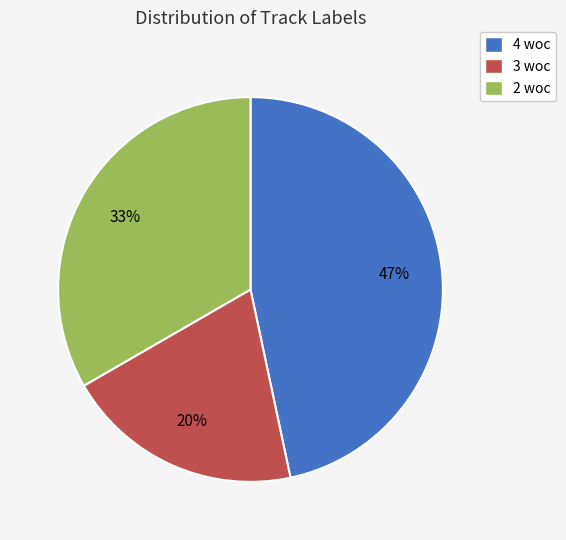

Do 4 woc and 3 woc together represent more than half of the pie?

Yes